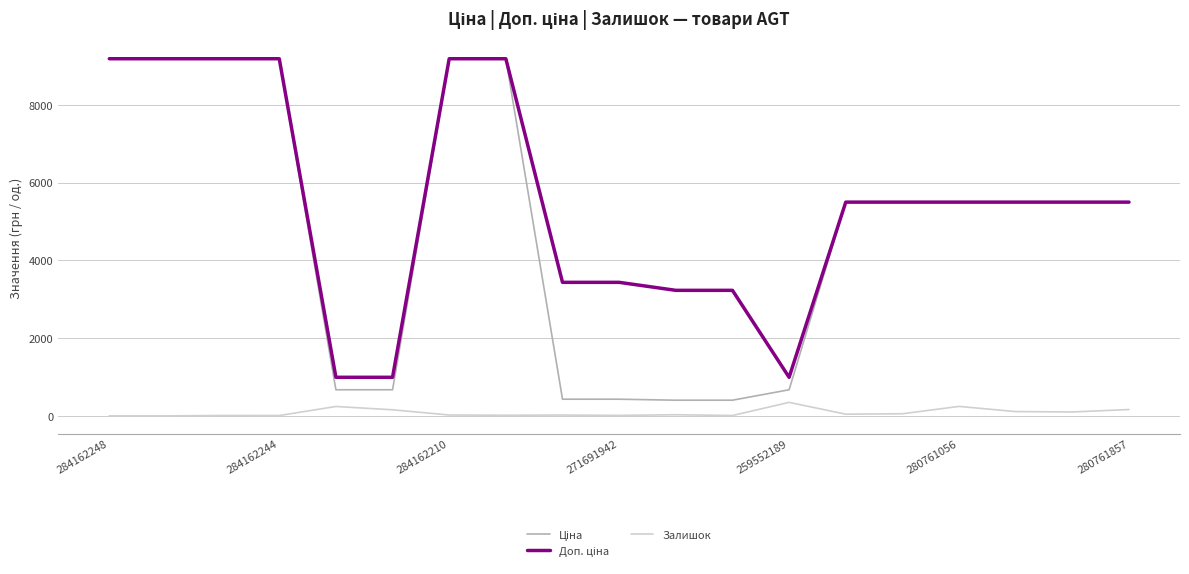

What is the maximum value shown in the chart?

9185.1